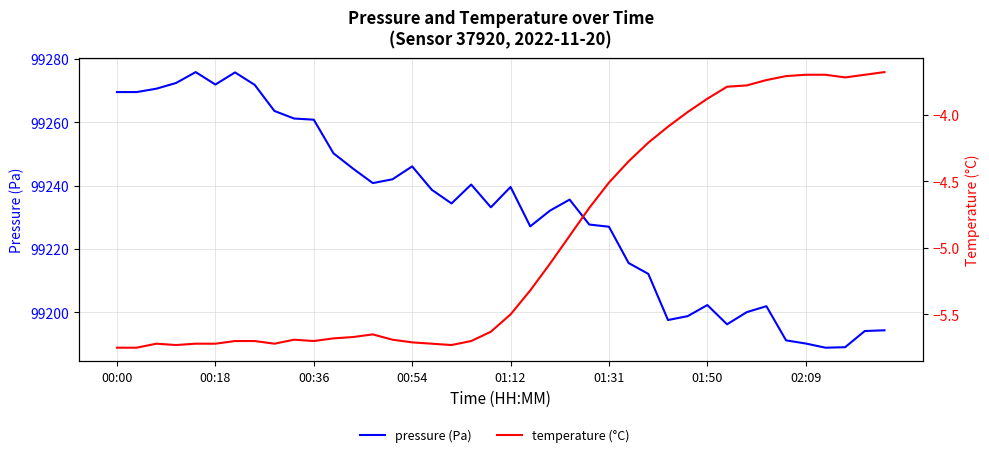

How many lines are shown in the chart?

2